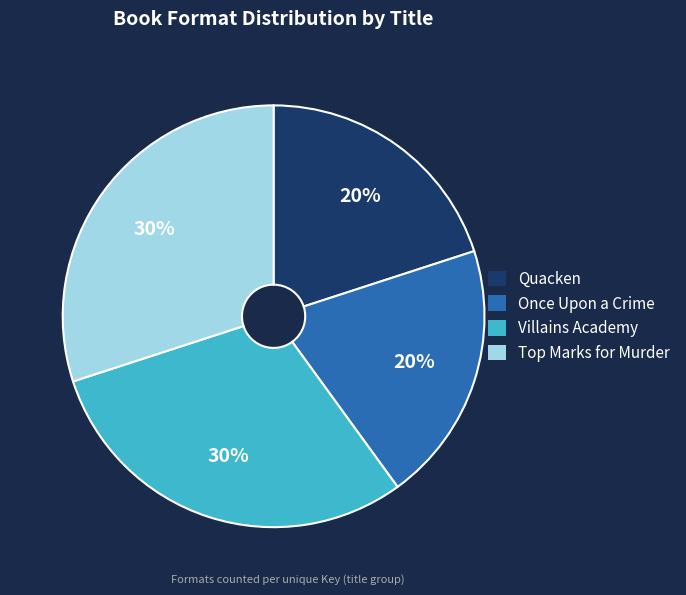

Is there any slice that represents more than half of the pie?

No